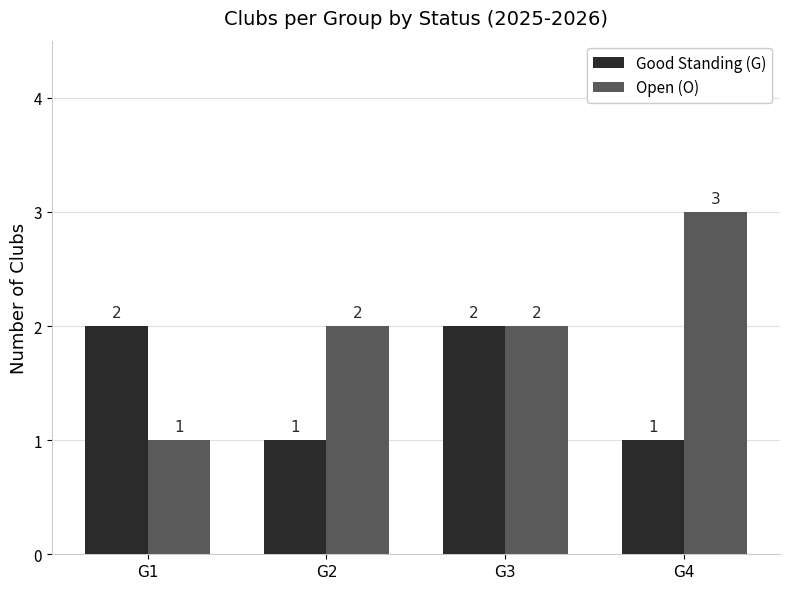

What value does the Open (O) series have at G3?

2